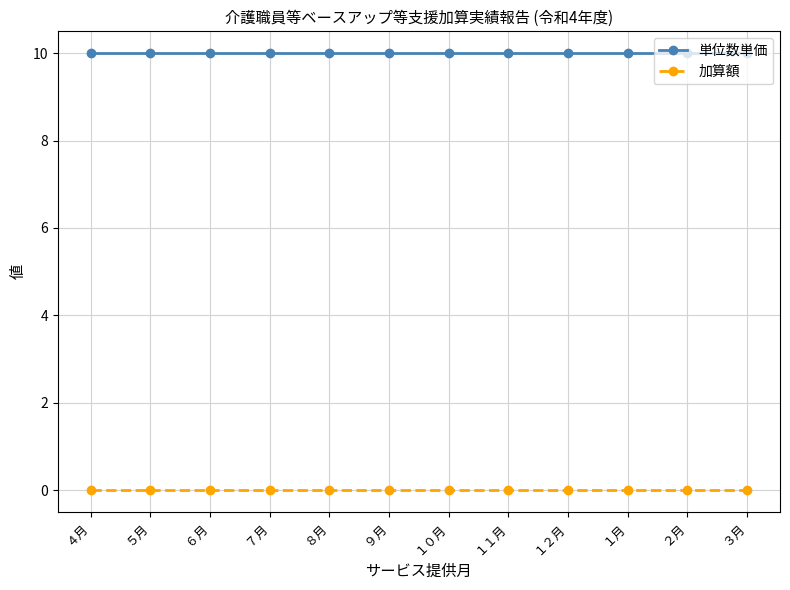

Reading left to right, extract all data points from this chart.

単位数単価: ４月=10	５月=10	６月=10	７月=10	８月=10	９月=10	１０月=10	１１月=10	１２月=10	１月=10	２月=10	３月=10
加算額: ４月=0	５月=0	６月=0	７月=0	８月=0	９月=0	１０月=0	１１月=0	１２月=0	１月=0	２月=0	３月=0